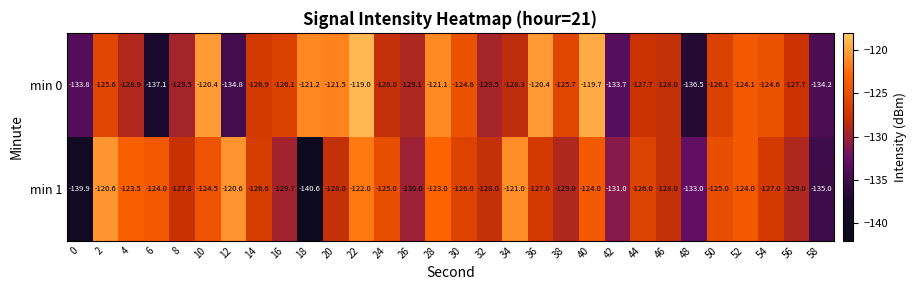

Rank the series at 0 from highest to lowest value.

min 0, min 1